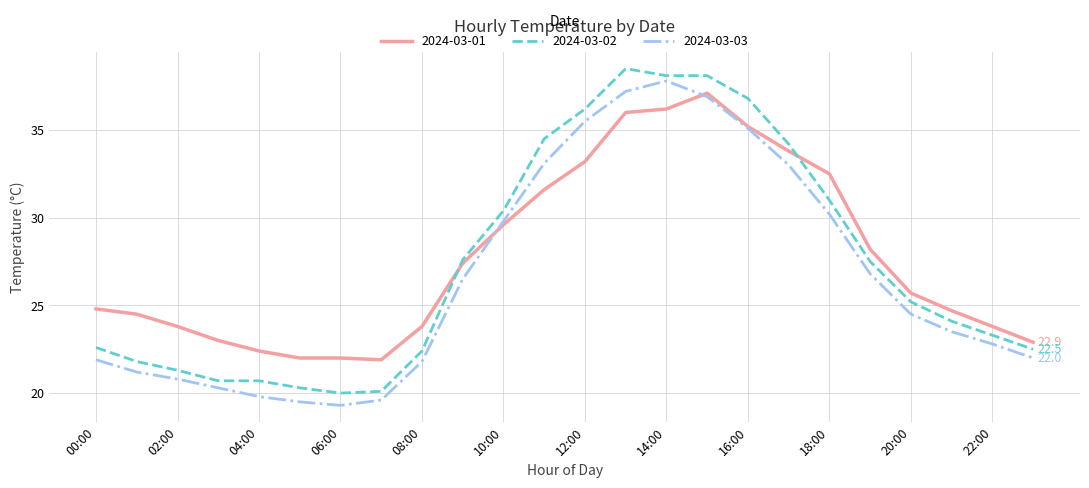

What is the greatest value displayed?

38.5